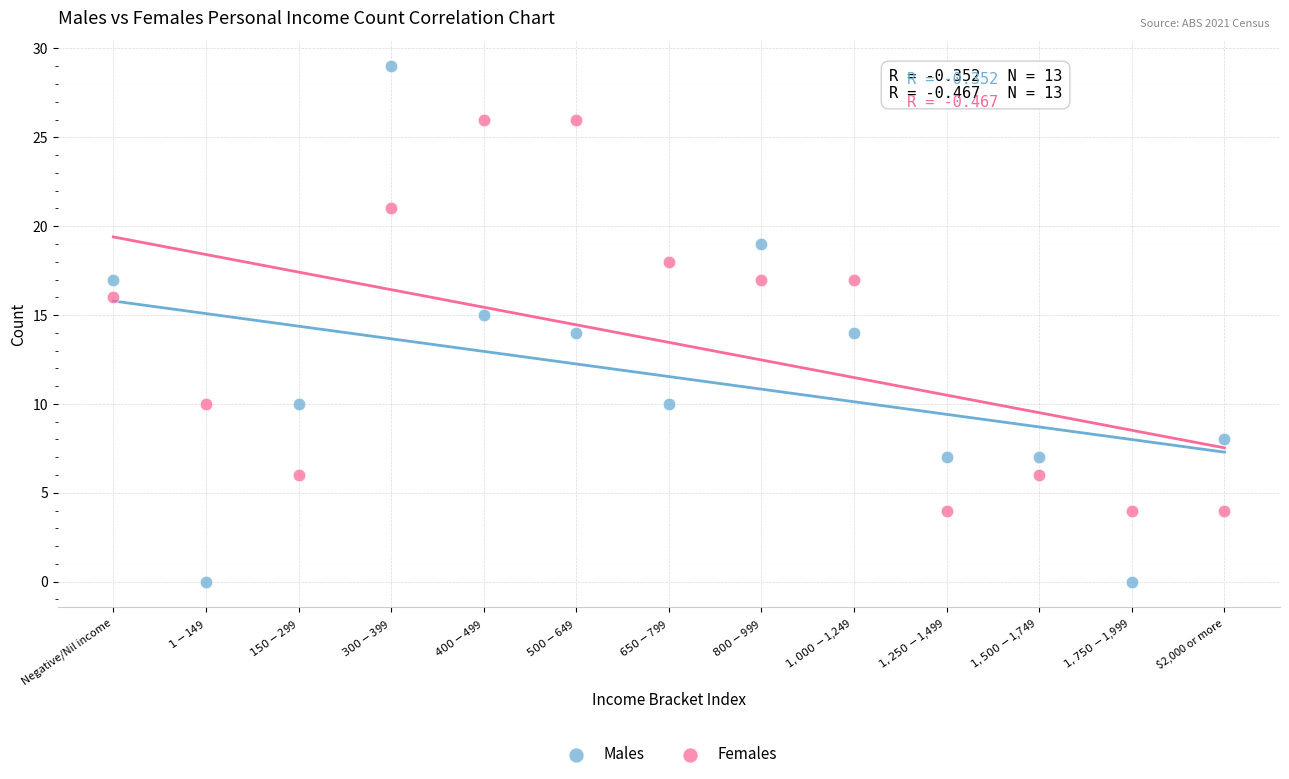

Which series contains the lowest Y value?

Males